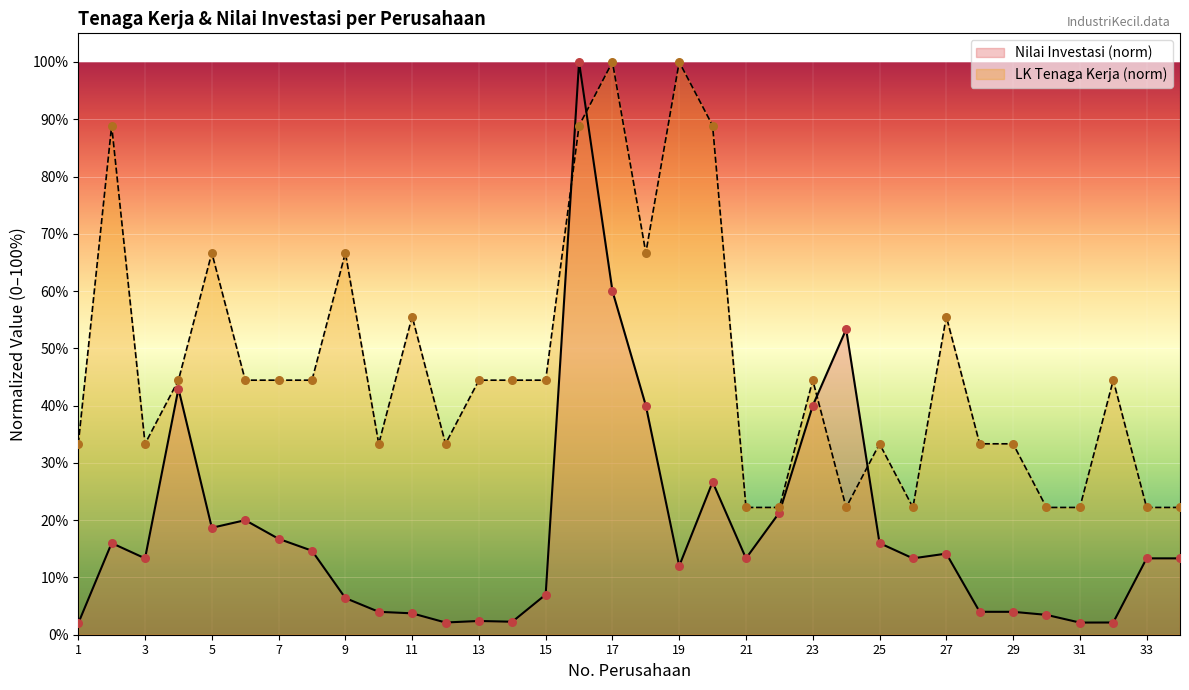

Is the value of Nilai Investasi (Rp.000) at 2 greater than the value of LK (Tenaga Kerja) at 25?

No